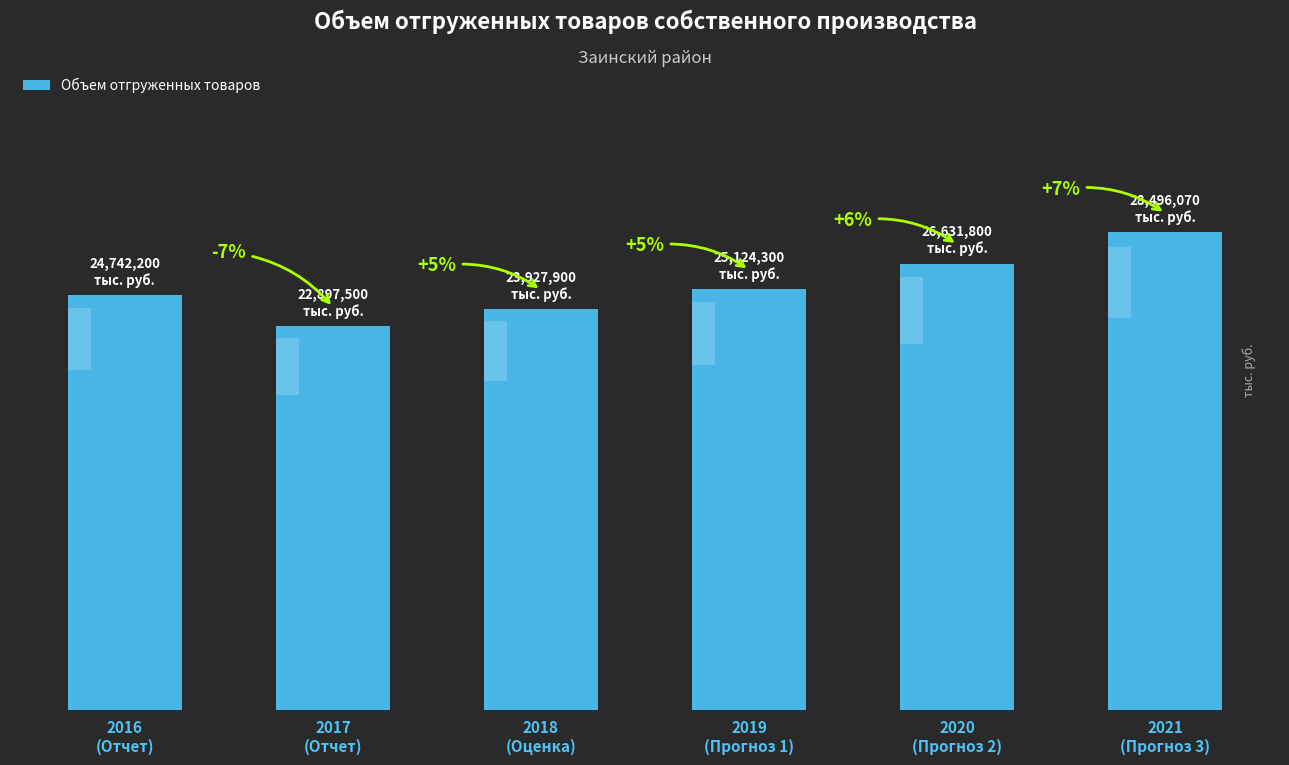

What is the change in value from 2016
(Отчет) to 2020
(Прогноз 2)?

+1889600